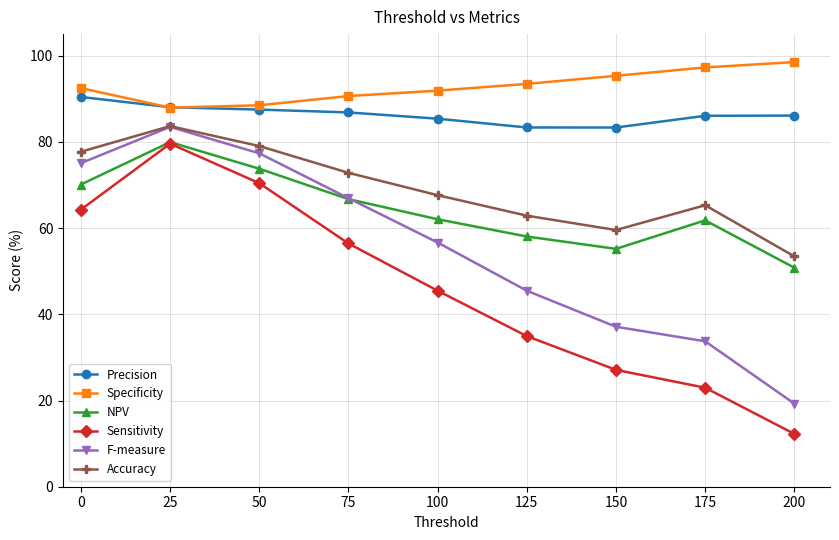

True or false: Precision has a value of 143.1 at 100.

False